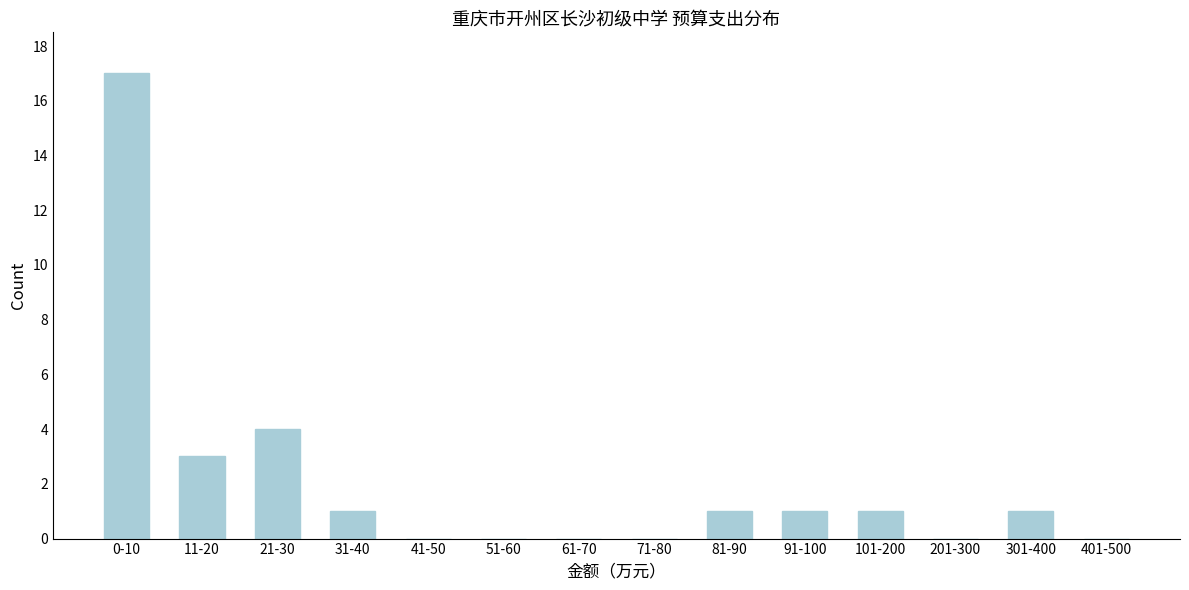

Reading left to right, transcribe all the data shown in this chart.

0-10=17	11-20=3	21-30=4	31-40=1	41-50=0	51-60=0	61-70=0	71-80=0	81-90=1	91-100=1	101-200=1	201-300=0	301-400=1	401-500=0